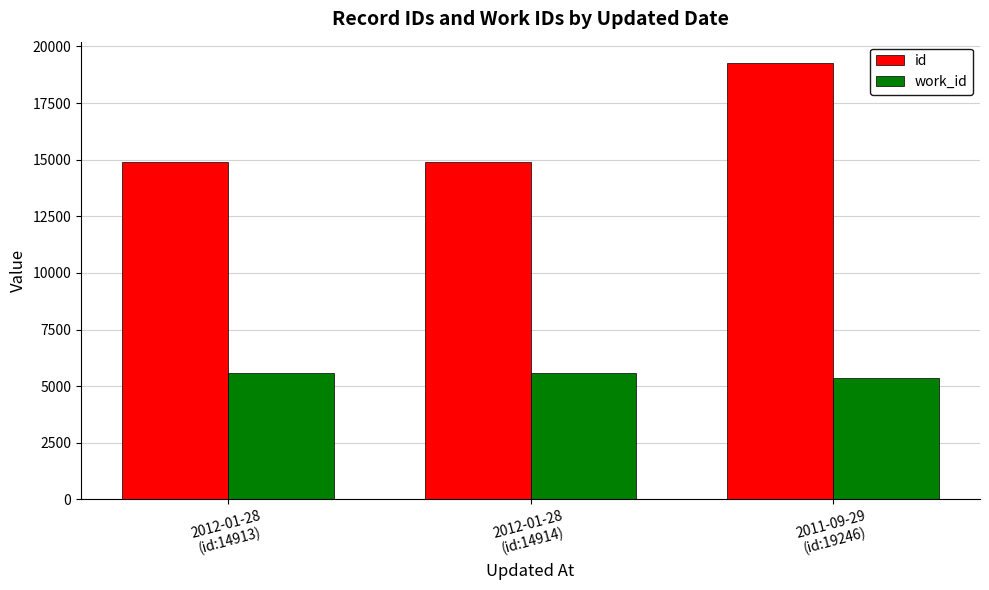

List the series in order of their peak value, lowest first.

work_id, id